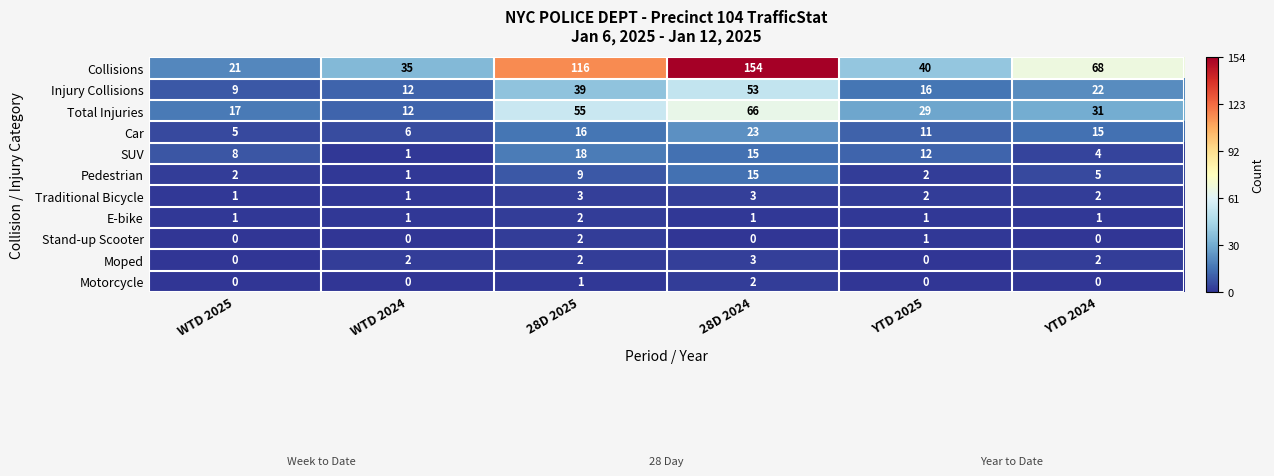

Which series has the largest range (max minus min)?

Collisions